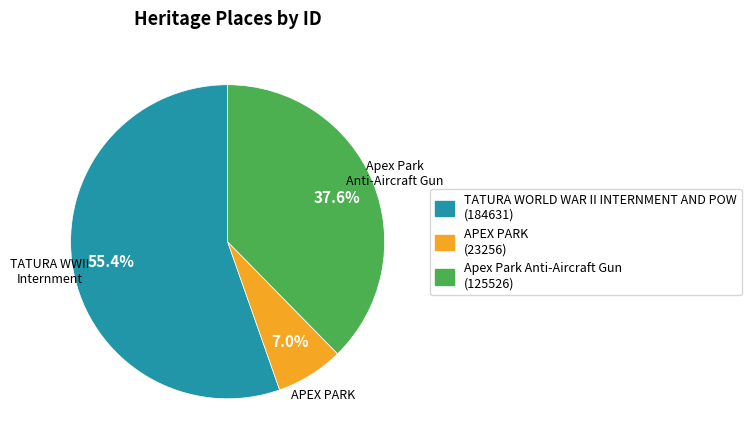

Rank the categories by value from highest to lowest.

TATURA WORLD WAR II INTERNMENT AND POW, Apex Park Anti-Aircraft Gun, APEX PARK